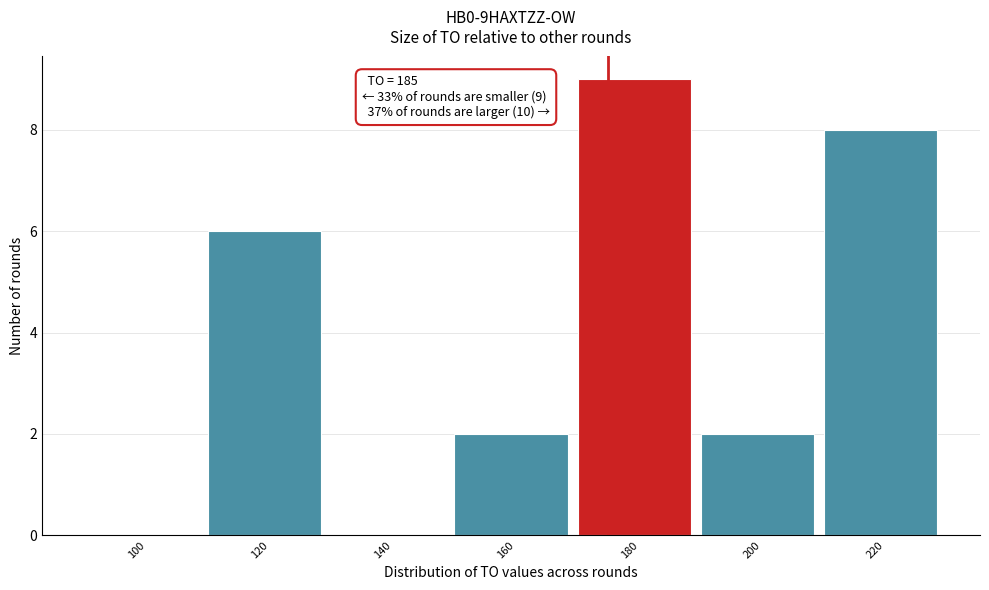

The value at 180 is 3. True or false?

False